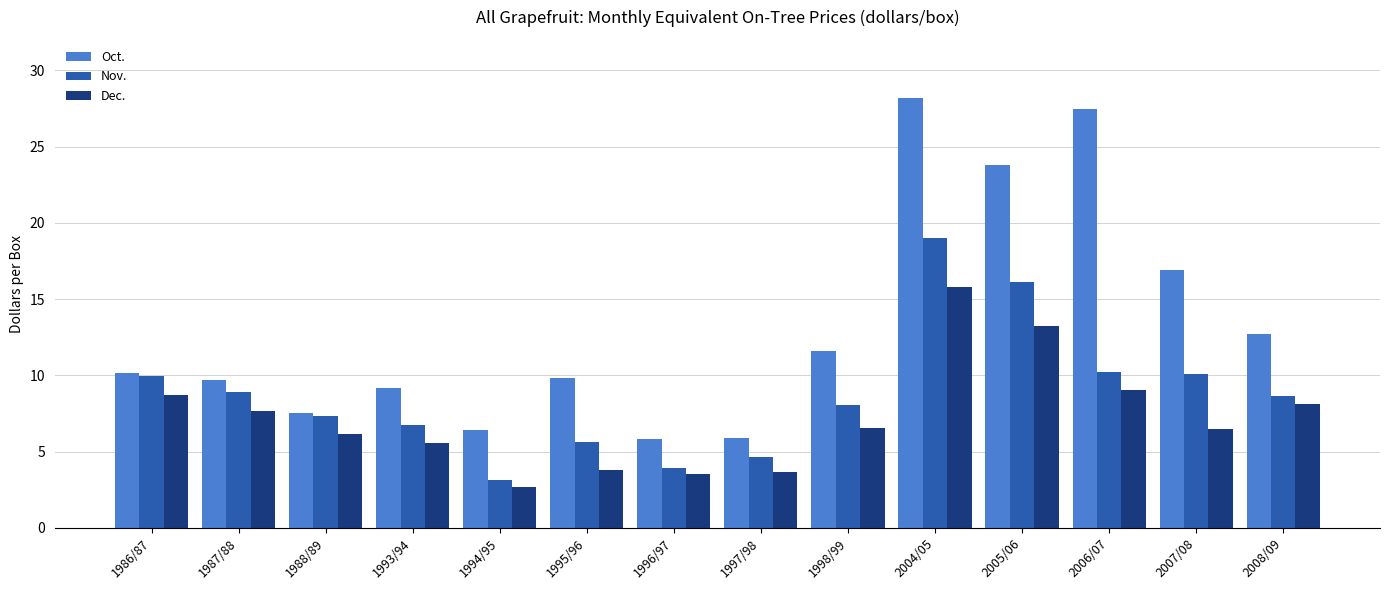

Does the chart contain any negative values?

No